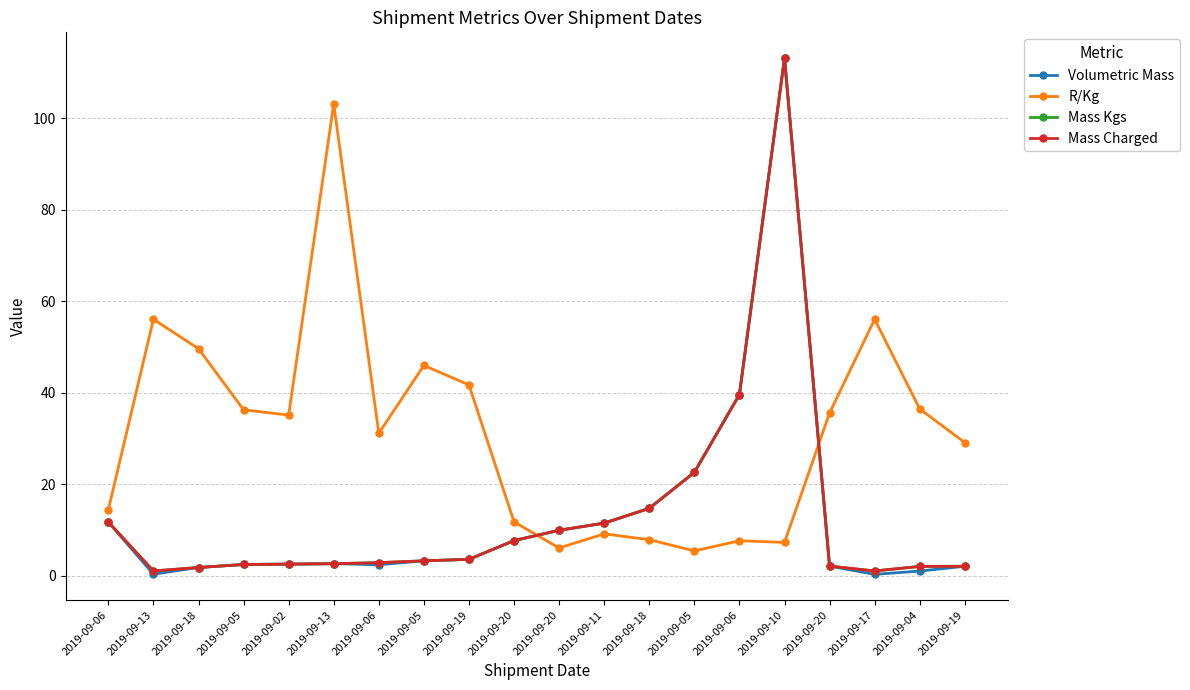

At which category does Mass Charged reach its first local valley?

2019-09-13